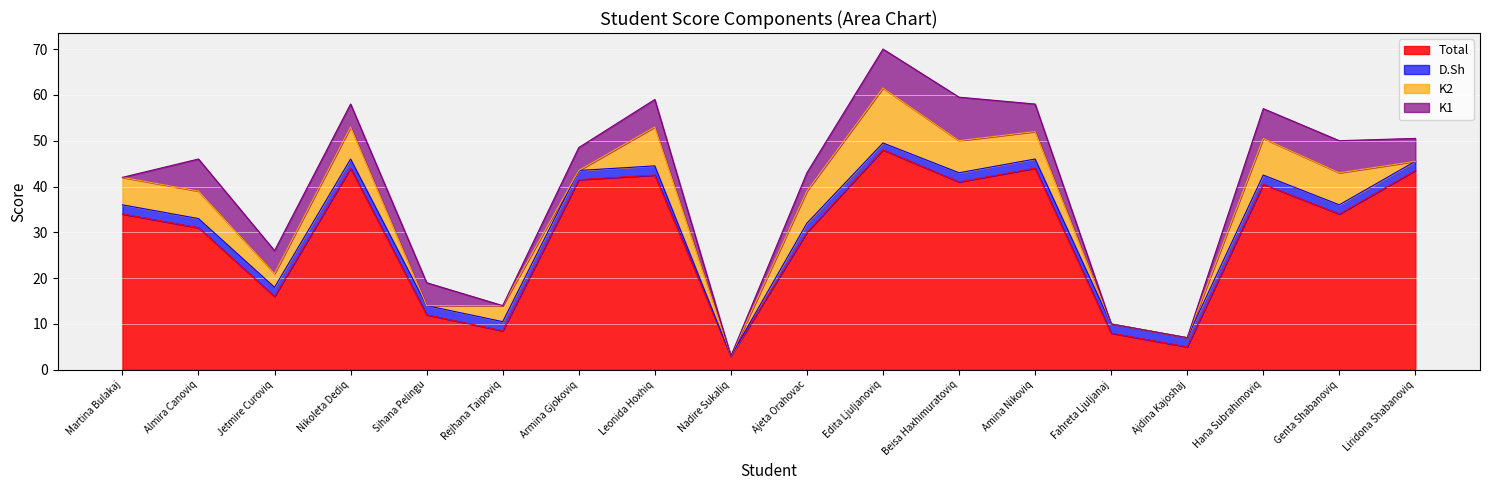

What are all the series names shown in the legend?

Total, D.Sh, K2, K1